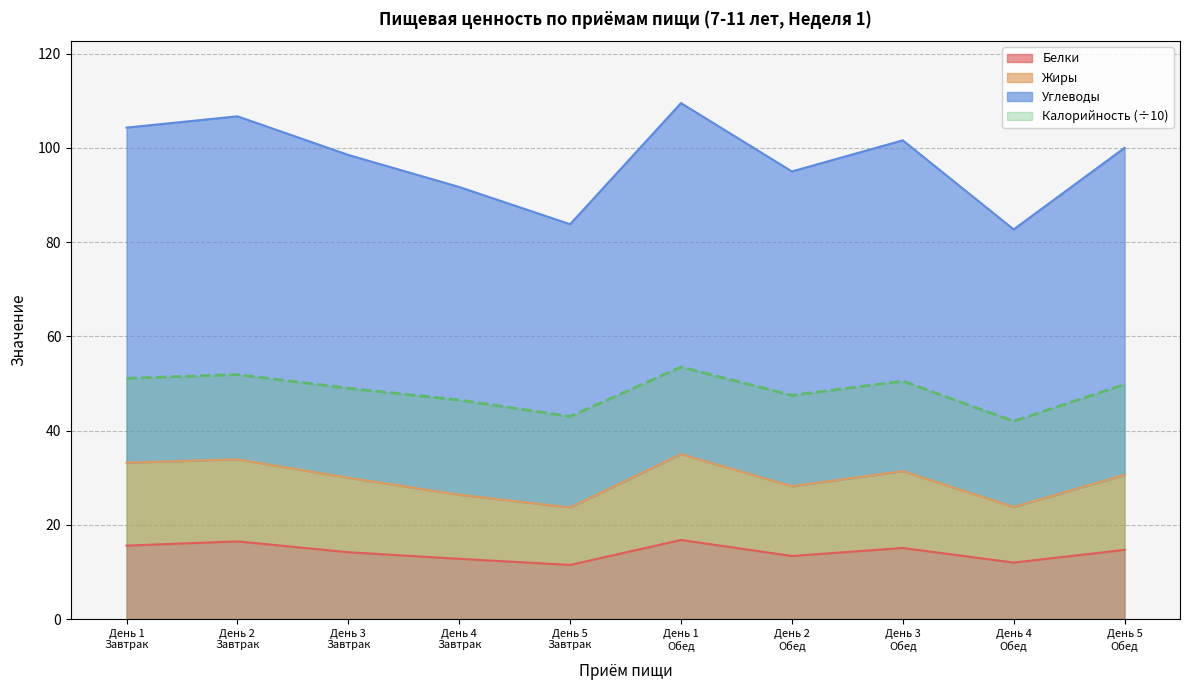

What is the spread (max minus min) of values at День 3
Завтрак?

84.3